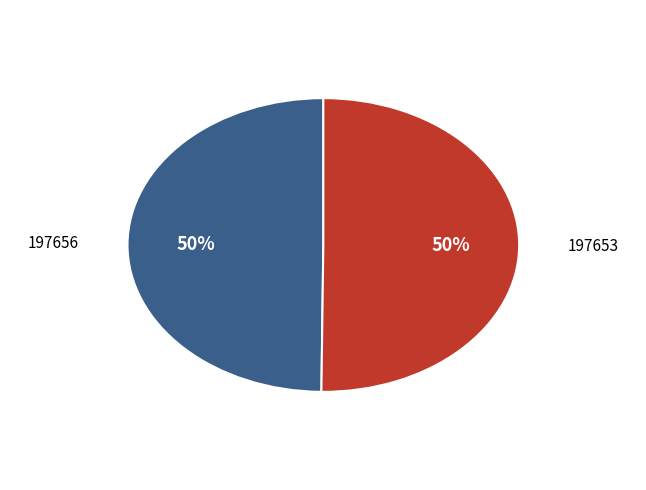

Is the sum of 197653 and 197656 greater than half?

Yes